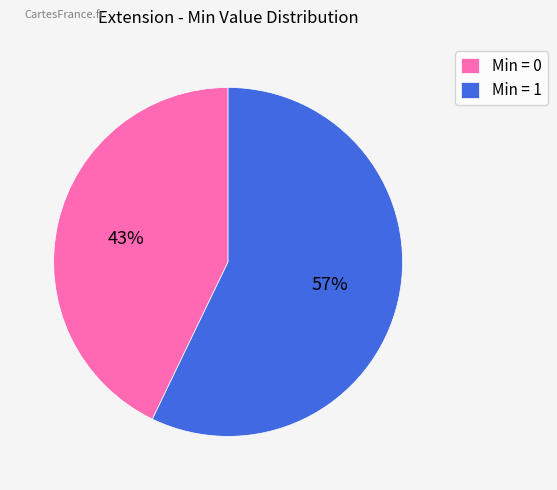

To the nearest percent, what is the difference between the largest and smallest slice percentages?

14%